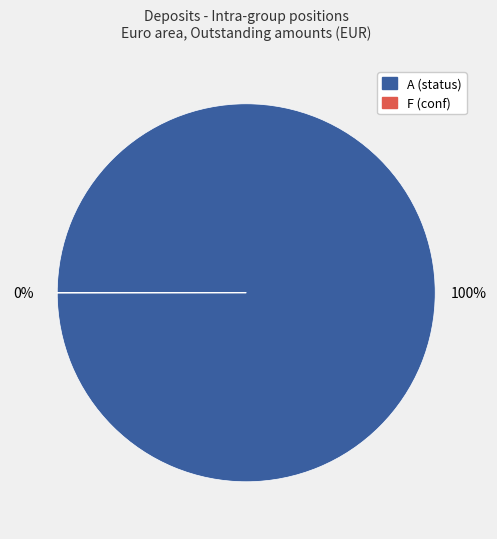

Does any single category account for the majority?

Yes